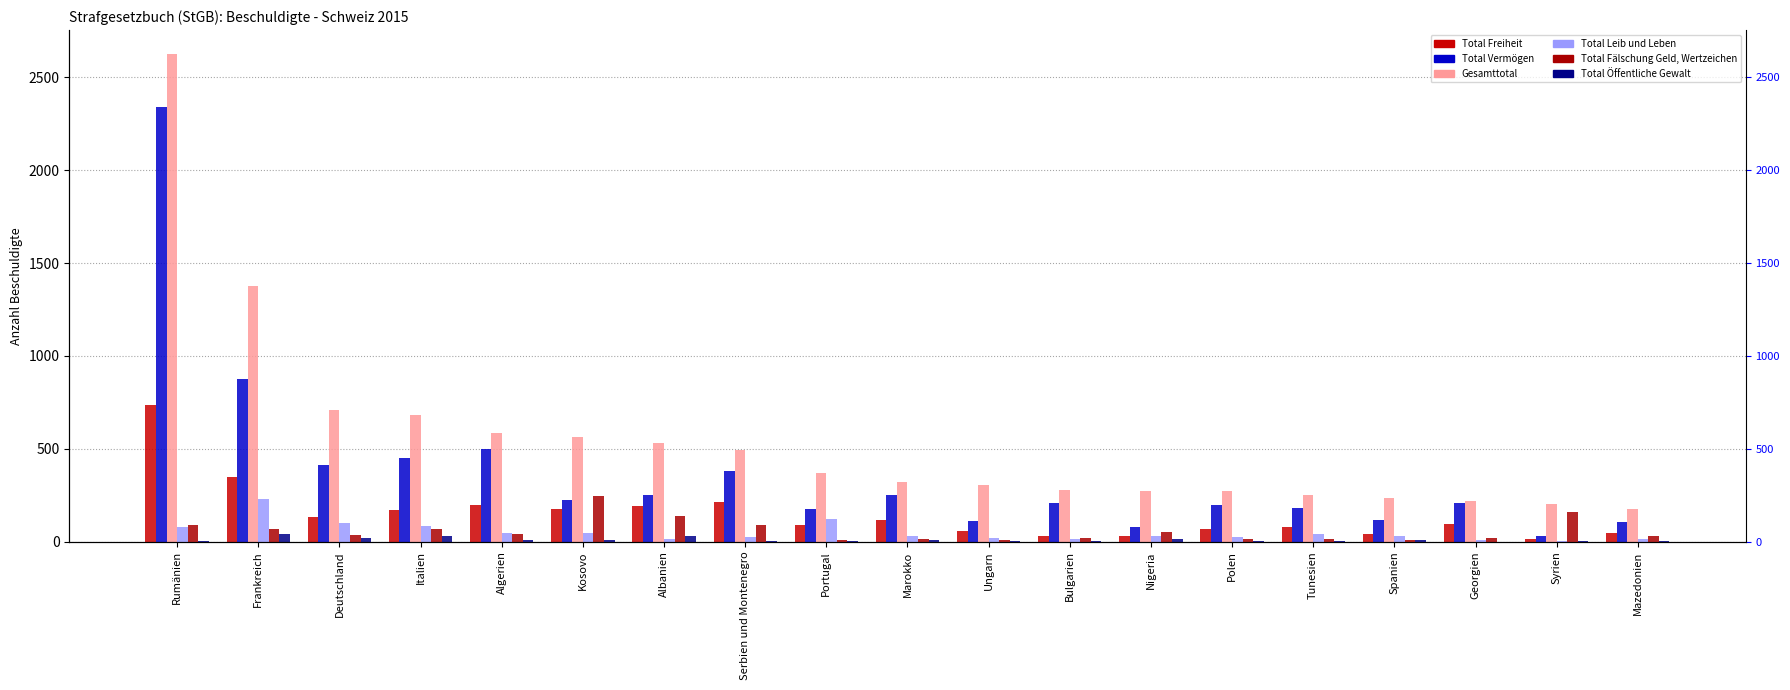

Which category has the highest value across all series?

Rumänien